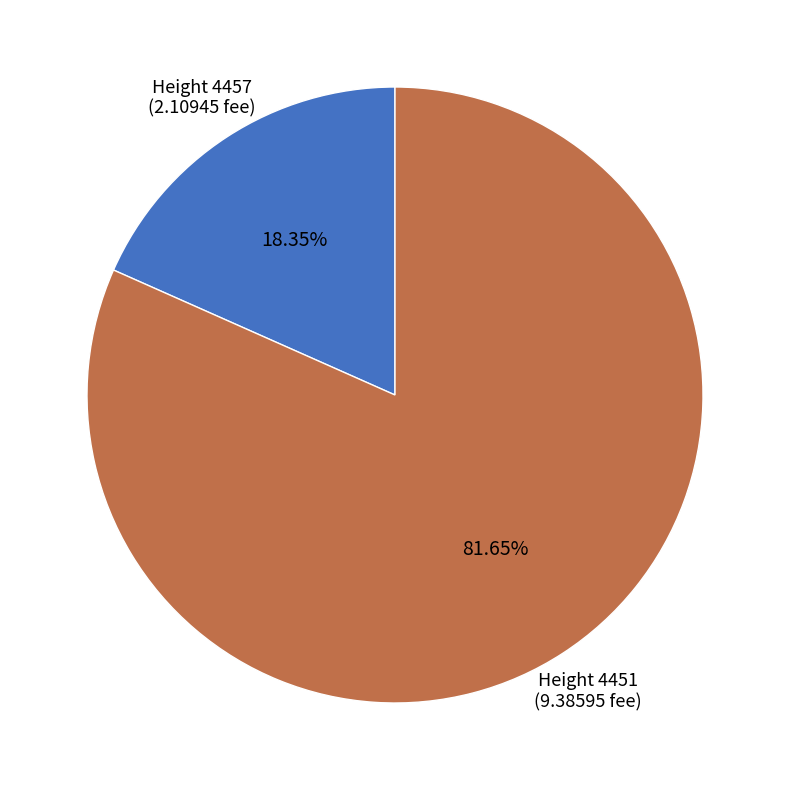

Is there any slice that represents more than half of the pie?

Yes